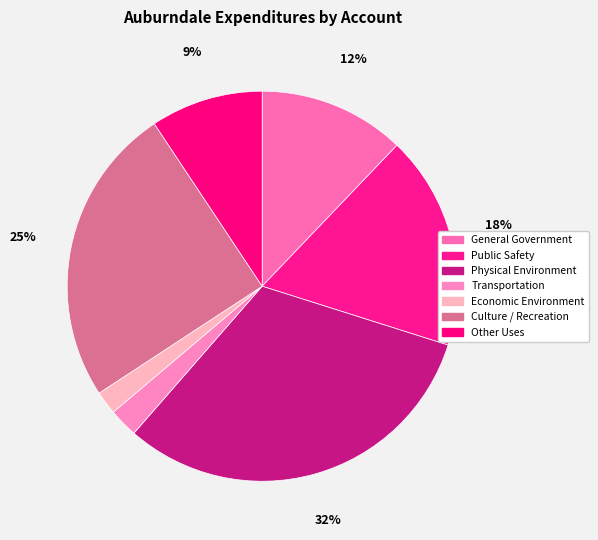

Which slice is the smallest?

Economic Environment